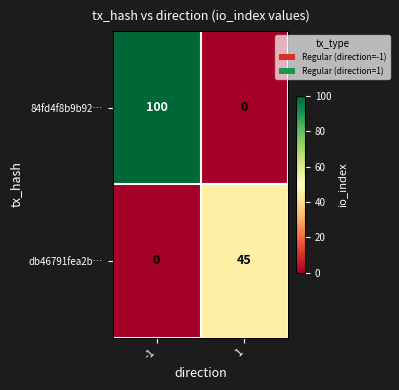

How many categories are shown in the chart?

2